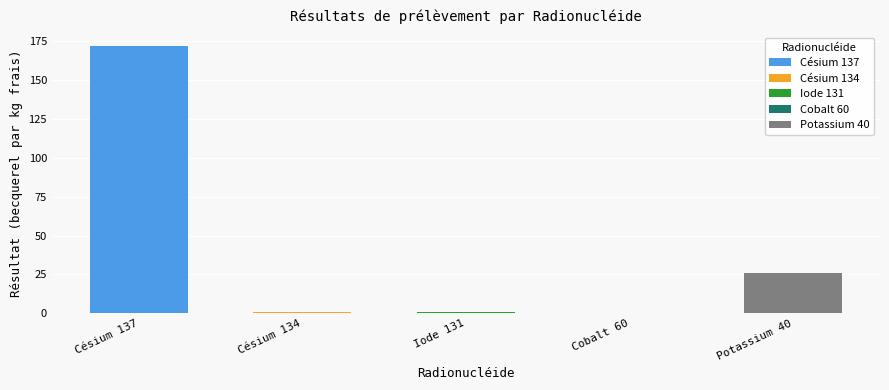

Reading left to right, extract all data points from this chart.

172.0	0.5	0.9	0.4	26.0